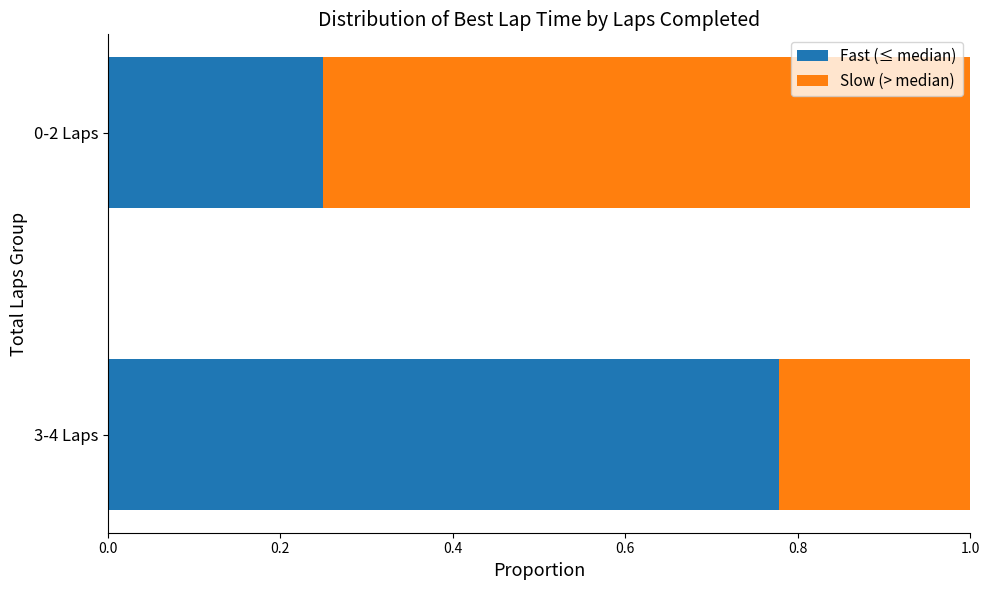

Where is Fast (≤ median) nearest to the value 0?

0-2 Laps